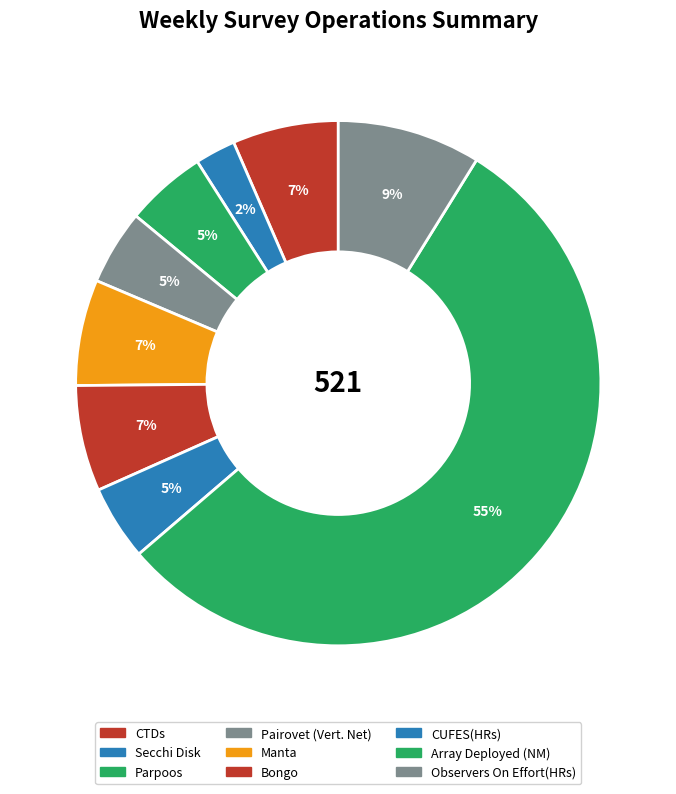

Rank the categories by value from lowest to highest.

Secchi Disk, Pairovet (Vert. Net), CUFES(HRs), Parpoos, CTDs, Manta, Bongo, Observers On Effort(HRs), Array Deployed (NM)